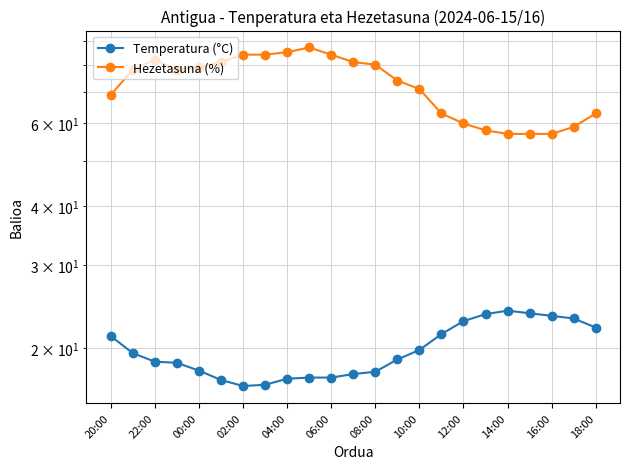

True or false: Hezetasuna (%) and Temperatura (°C) cross at least once.

False